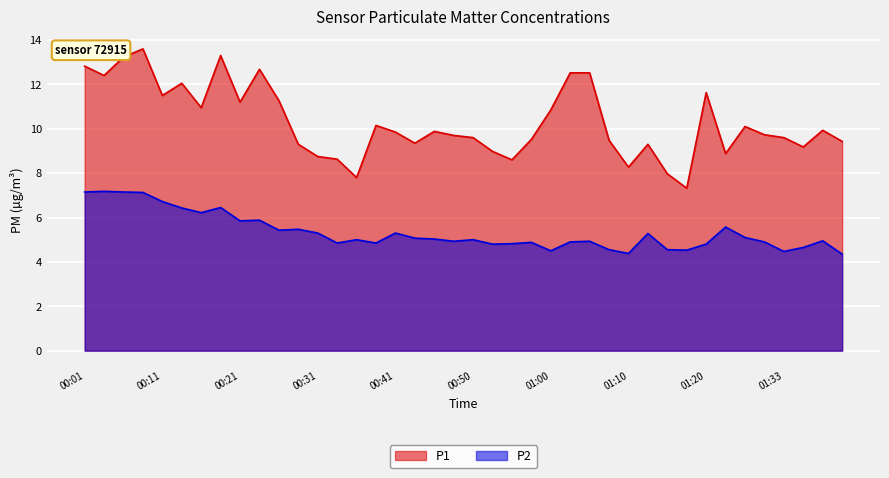

Rank the series by their average value, from highest to lowest.

P1, P2